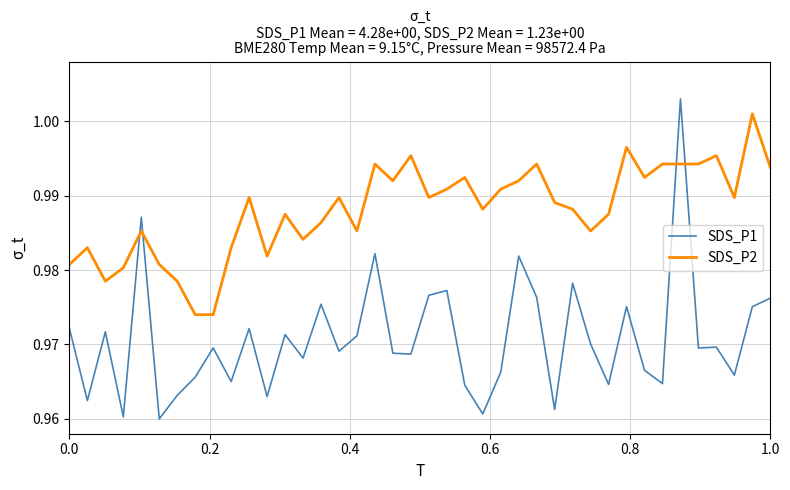

Which series has the largest total across all categories?

SDS_P2